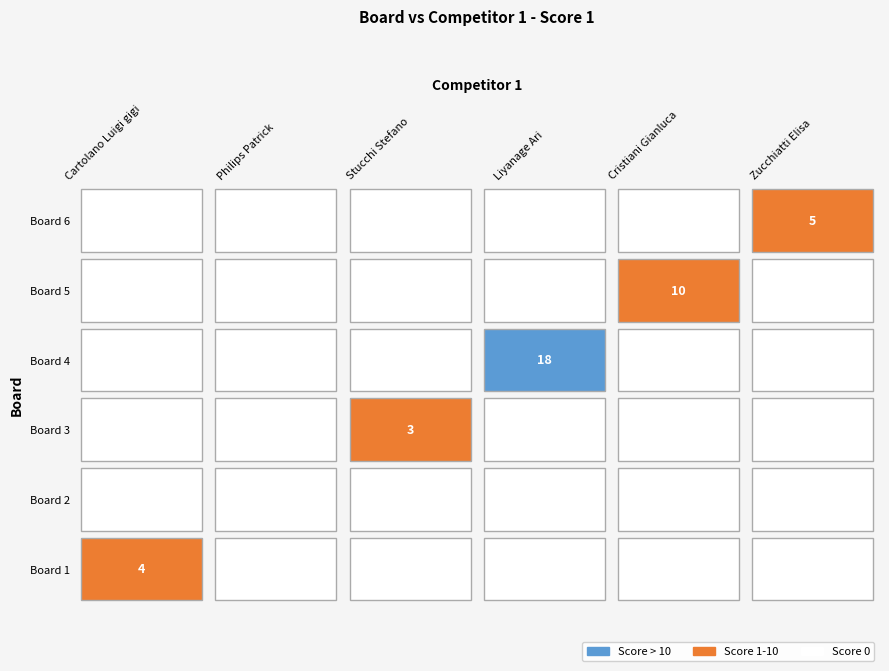

What is the total value across all series at 6?

5